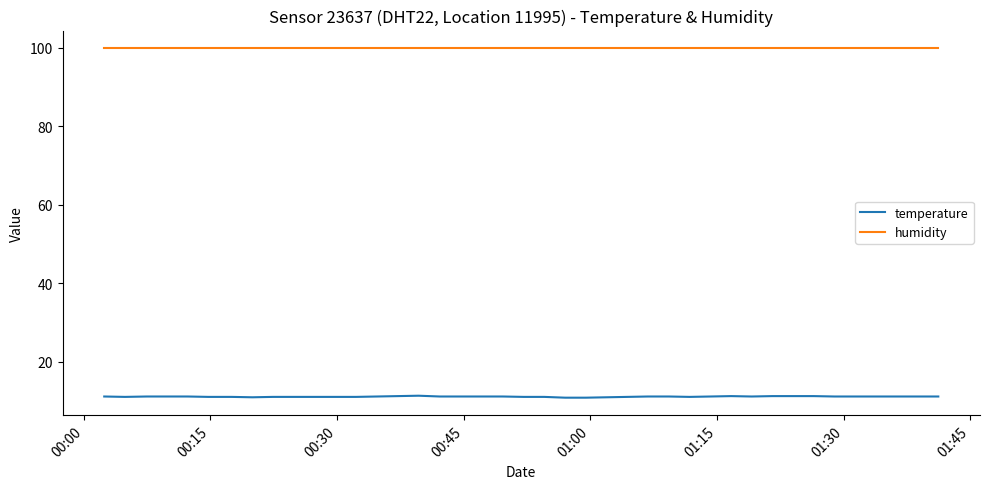

Which series has the largest range (max minus min)?

temperature